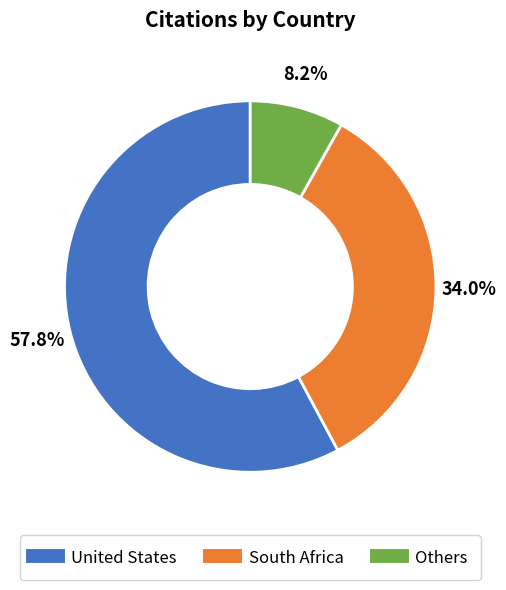

How many segments does this pie chart have?

3